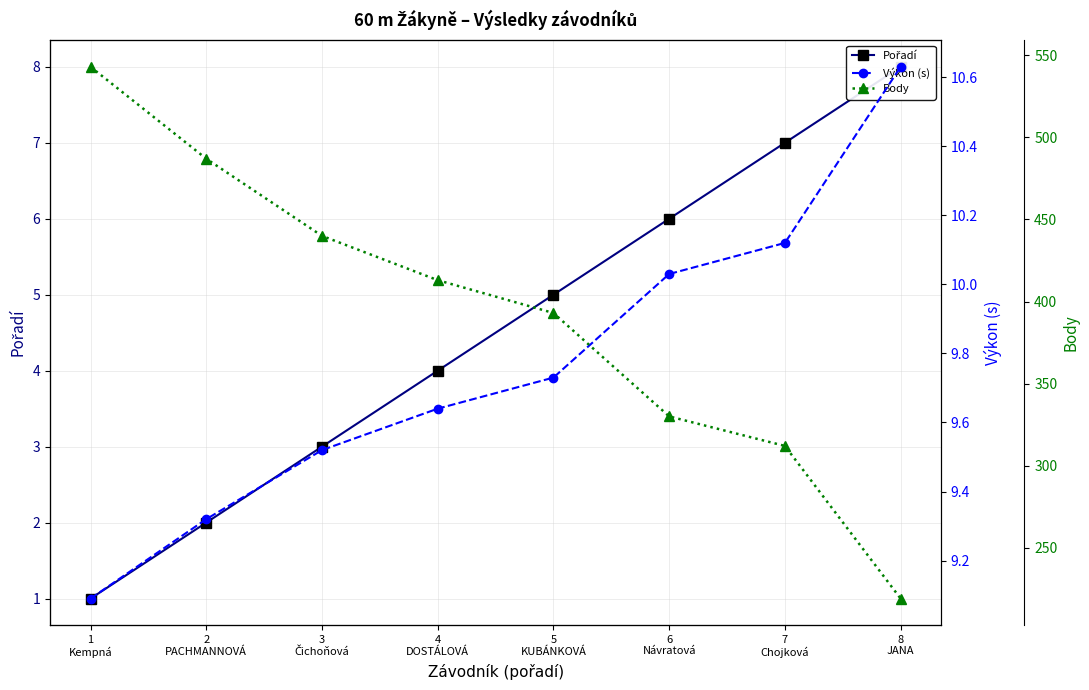

How many lines are shown in the chart?

3